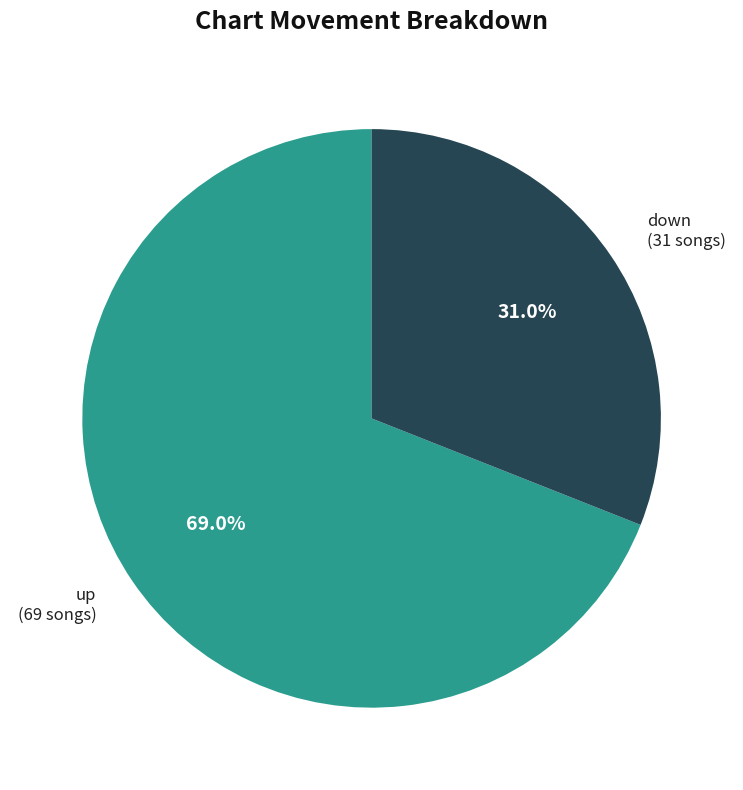

Does any single category account for the majority?

Yes